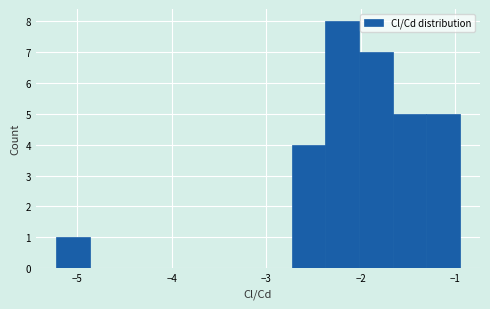

Read against the x-axis, roughly where is the centre of the tallest bar?

-2.2